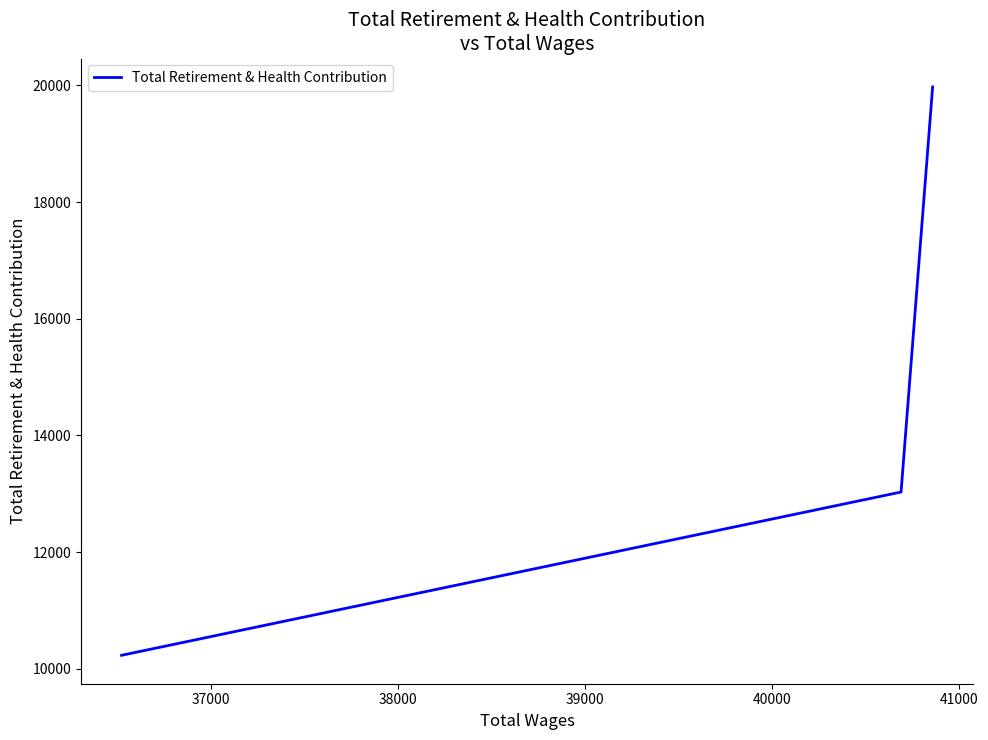

What is the difference between the second highest and minimum values?

2799